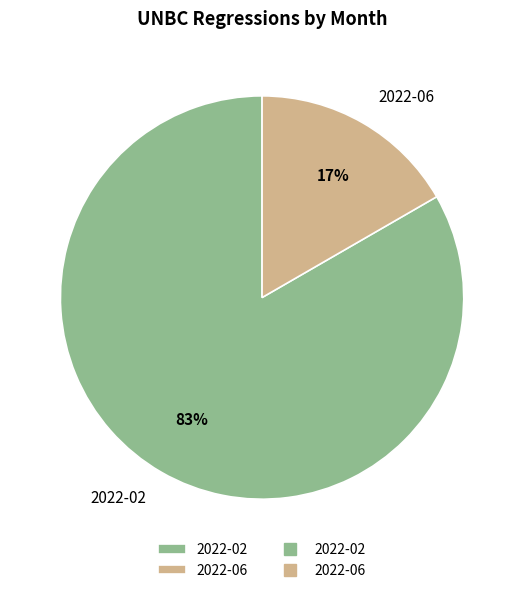

To the nearest percent, what is the average slice percentage?

50%